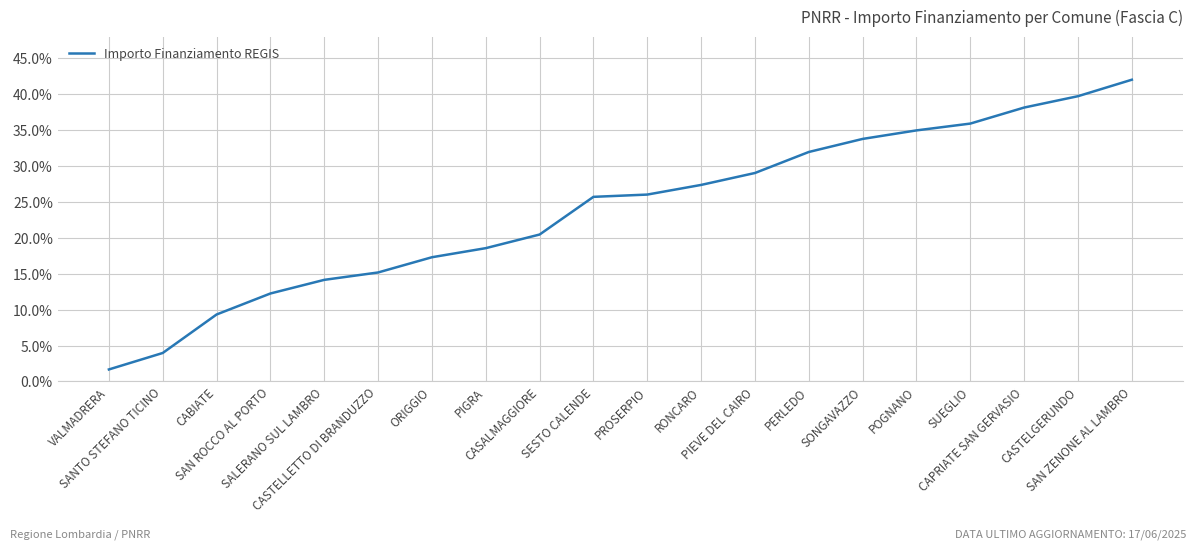

How many distinct data groups are displayed?

1